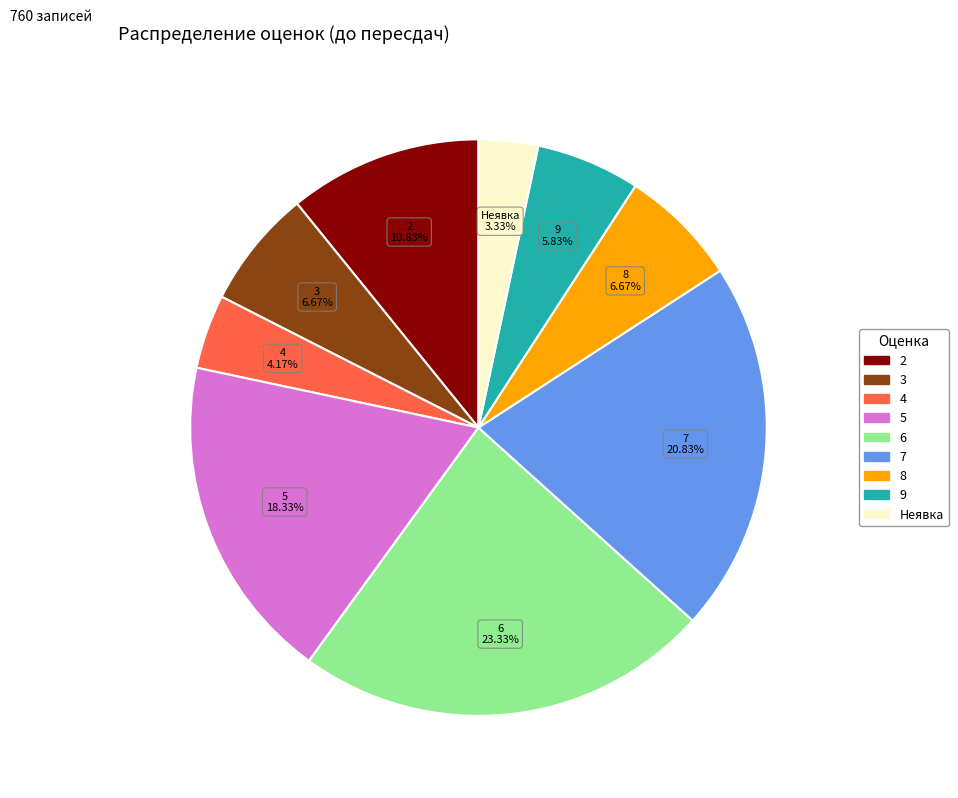

Which has a higher value, 3 or 4?

3